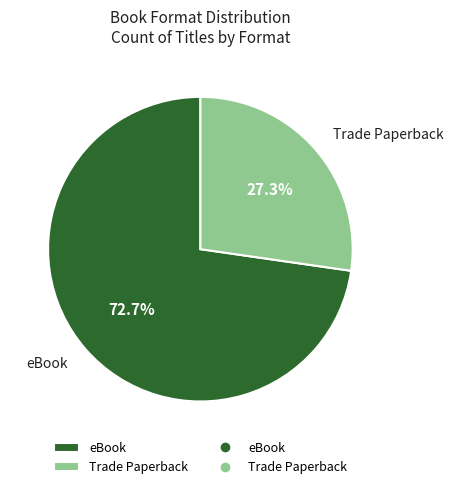

To the nearest percent, what is the combined percentage of Trade Paperback and eBook?

100%